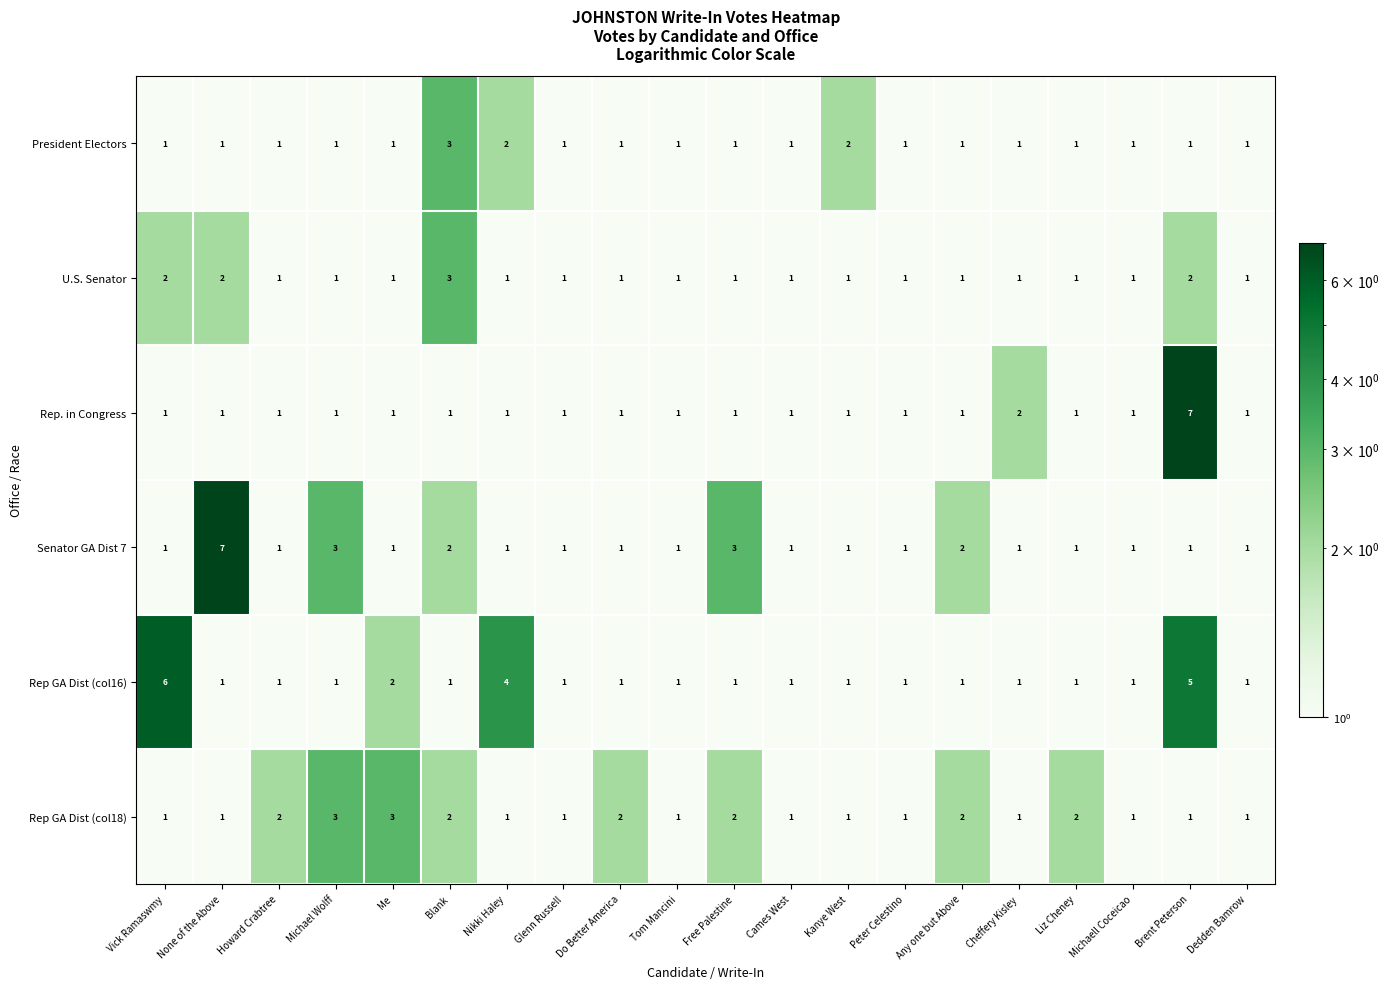

What is the difference between the highest and lowest values at Nikki Haley?

3